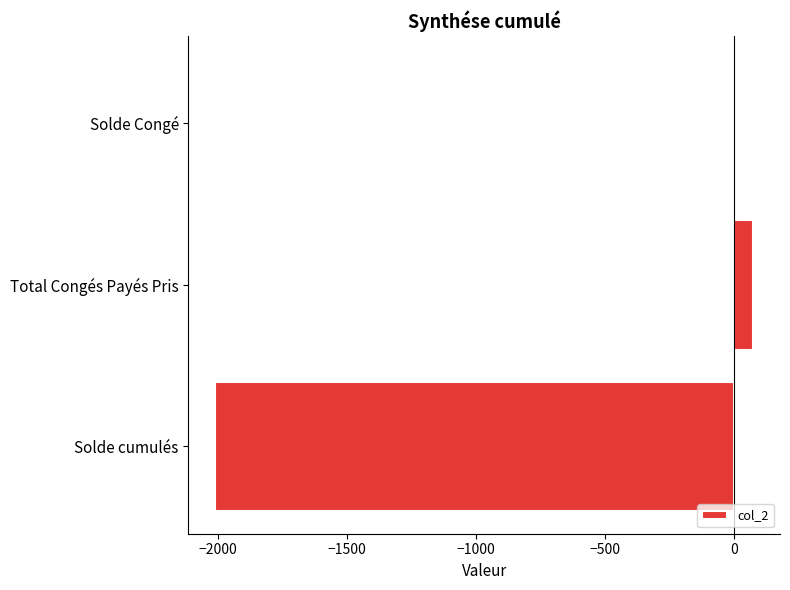

True or false: the data shows -1416.2 at Solde Congé.

False